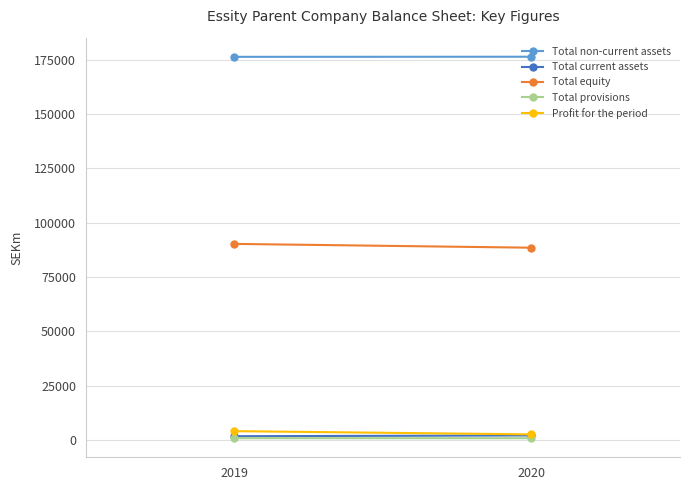

Which series has the widest spread of values?

Total equity